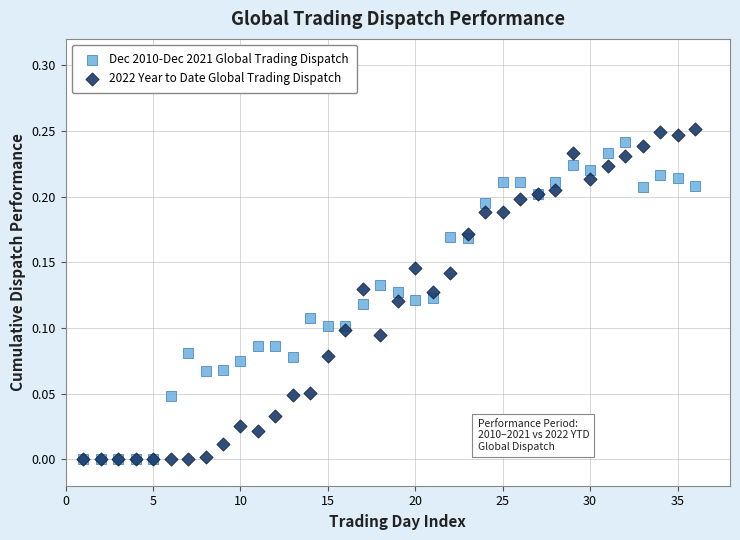

What are all the series names shown in the legend?

Dec 2010-Dec 2021 Global Trading Dispatch, 2022 Year to Date Global Trading Dispatch